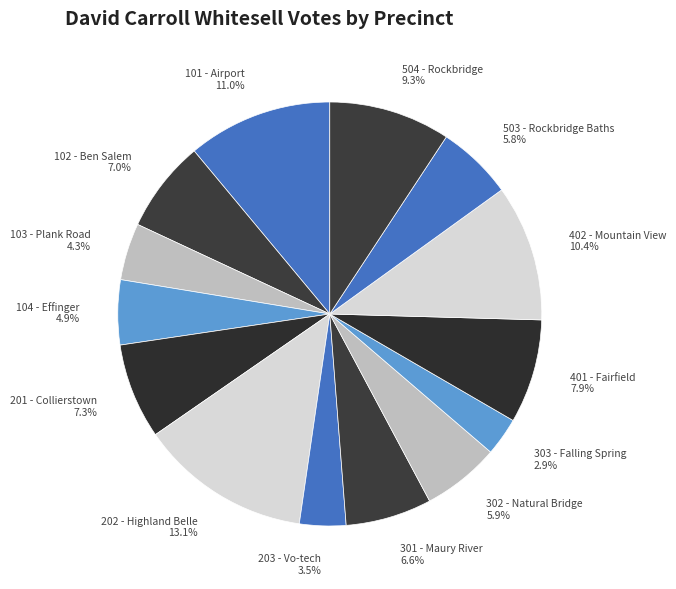

What is the smallest slice in the pie chart?

303 - Falling Spring